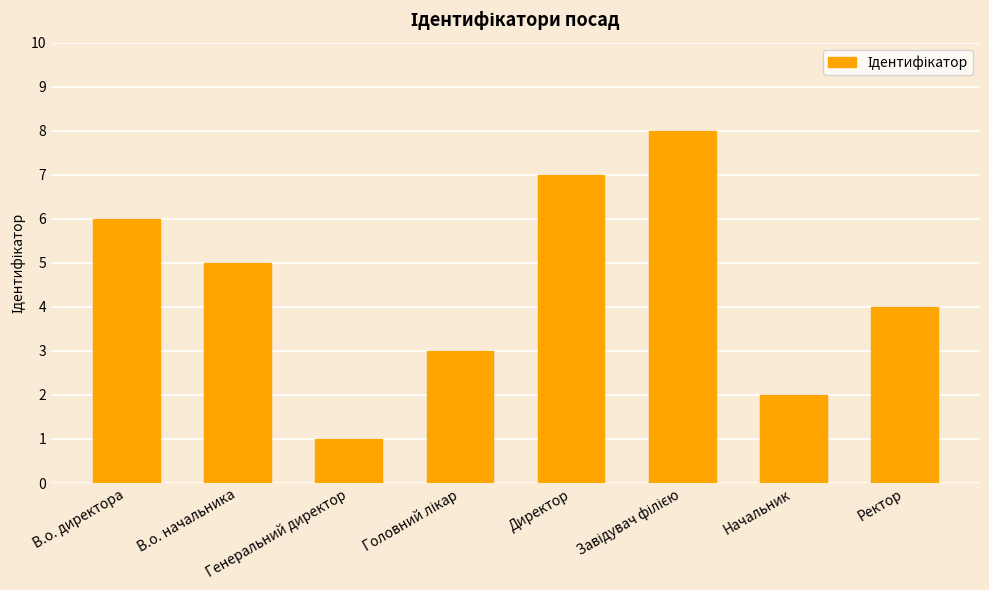

What is the sum of all values?

36